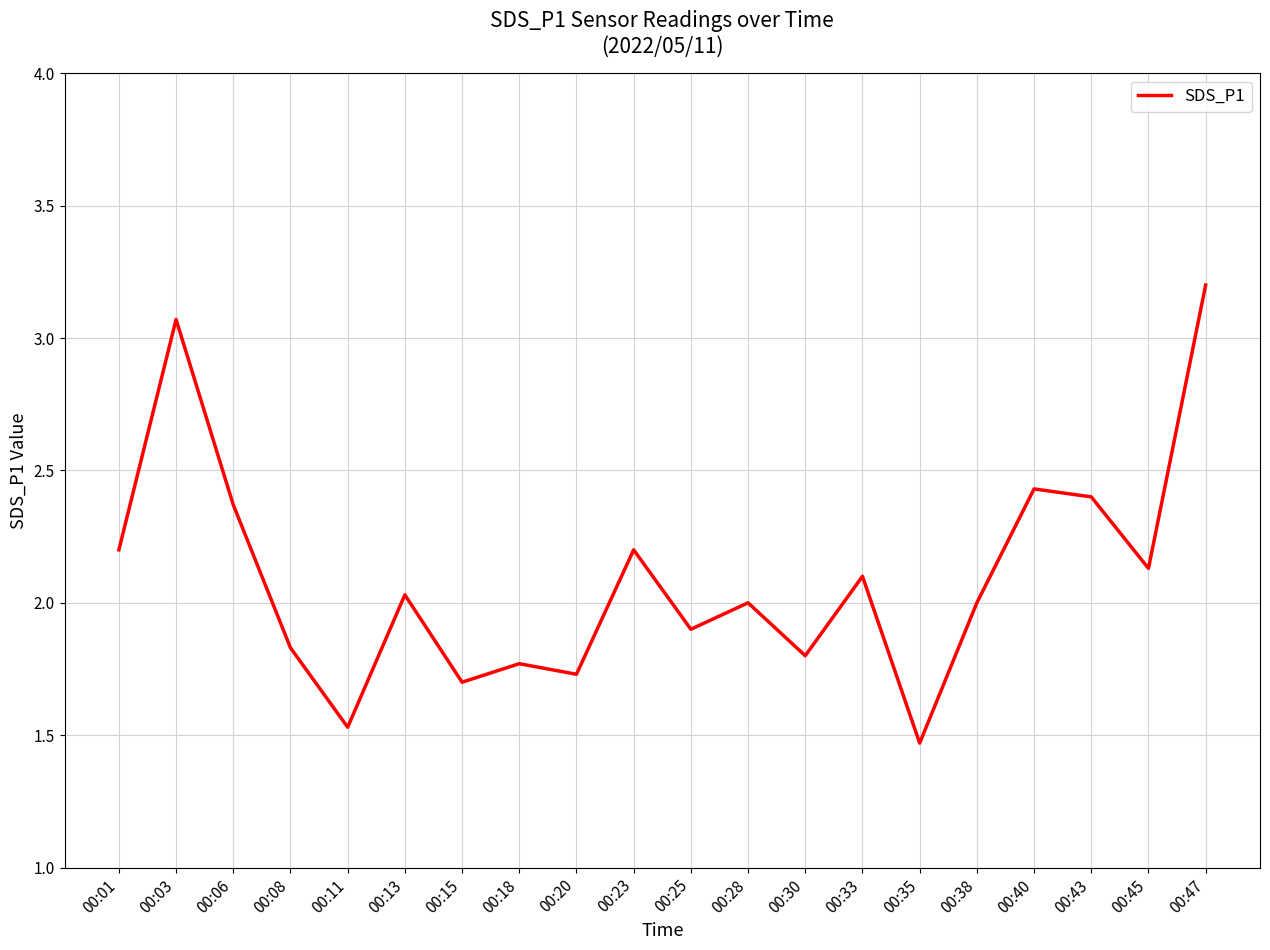

Between 00:28 and 00:20, which is larger?

00:28